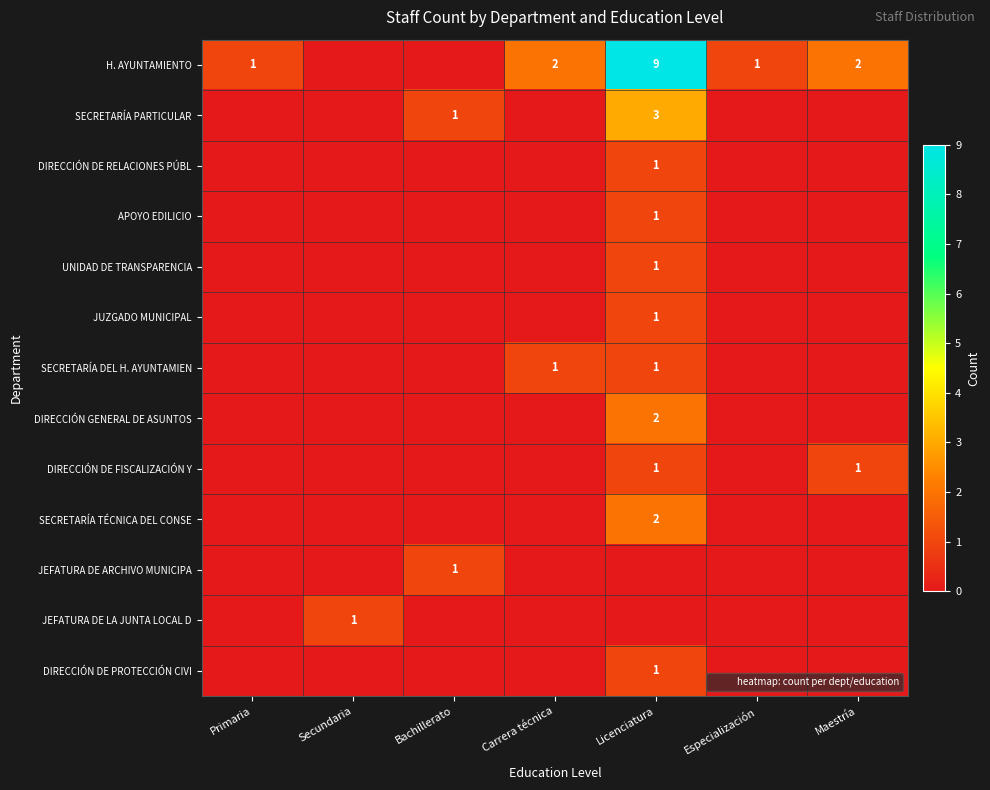

Which category has the highest value in the DIRECCIÓN DE PROTECCIÓN CIVI series?

Licenciatura